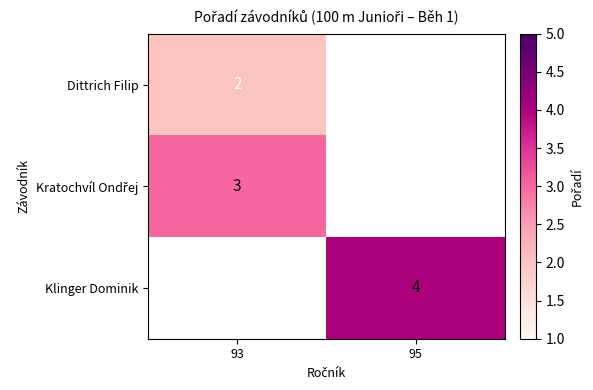

True or false: Klinger Dominik has a value of 2 at 95.

False